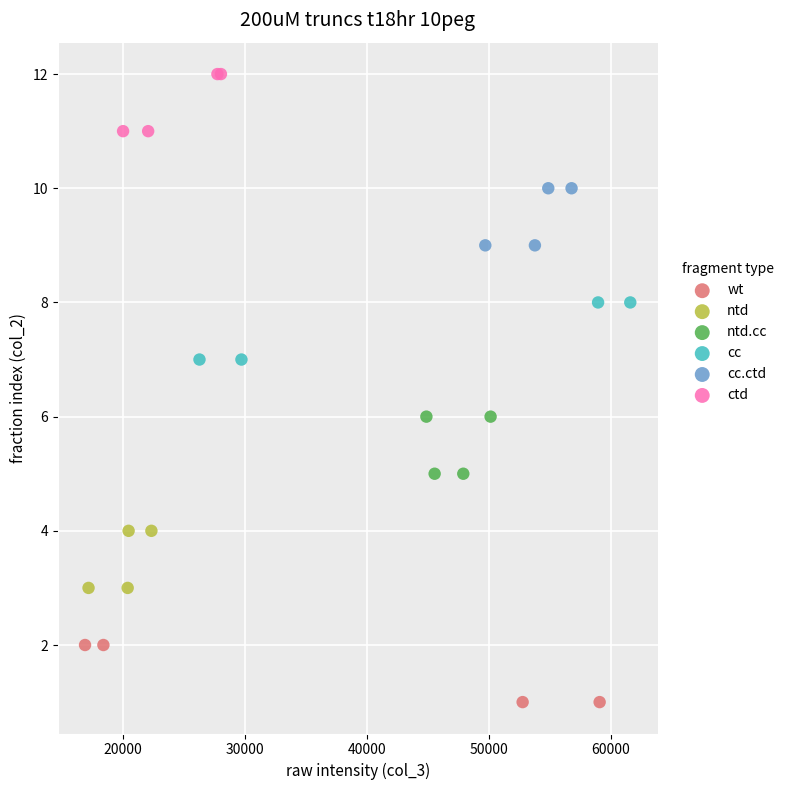

Which series reaches the maximum Y coordinate?

ctd